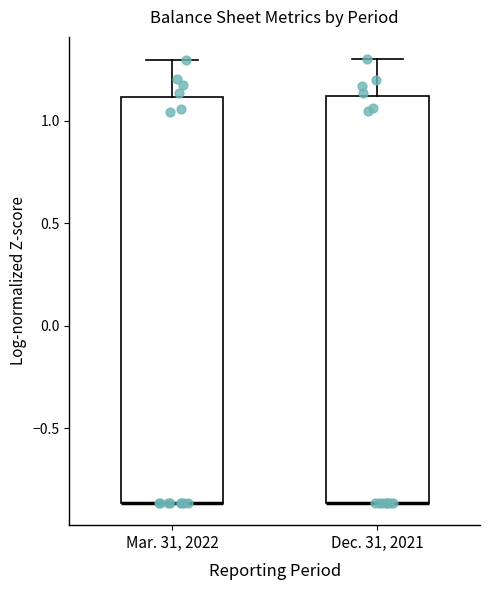

Reading left to right, read every box against the y-axis: the position of its median line, the range the box covers, and the ends of its whiskers. The values are not printed on the chart, so give them approximately, as read against the axis.

Mar. 31, 2022: median -0.85 (drawn on the box's lower edge), box -0.85 to 1.10, whiskers -0.85 to 1.30
Dec. 31, 2021: median -0.85 (drawn on the box's lower edge), box -0.85 to 1.10, whiskers -0.85 to 1.30